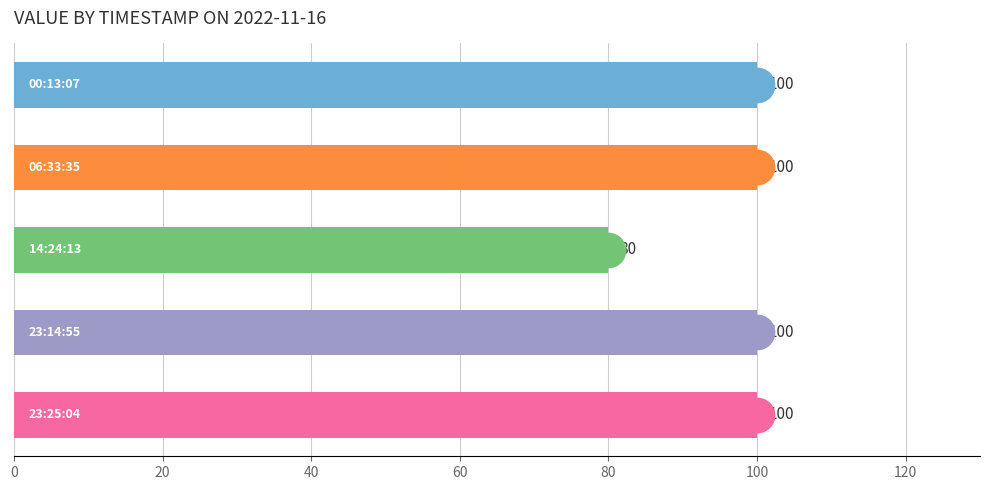

Between 80 and 60, which is larger?

80